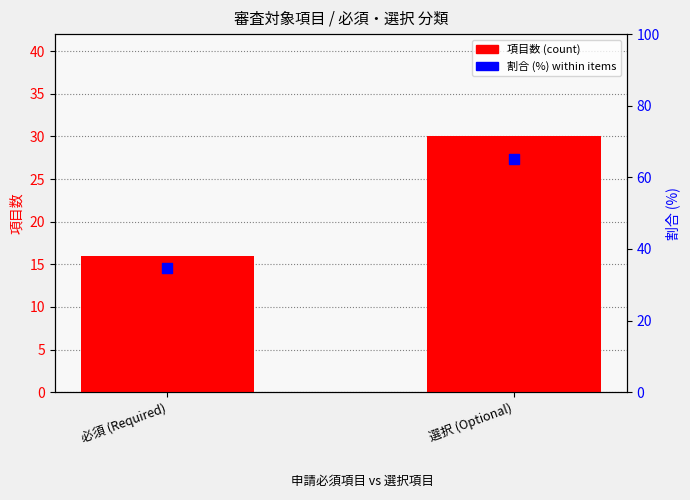

Which series has the widest spread of Y values?

割合 (%) within items